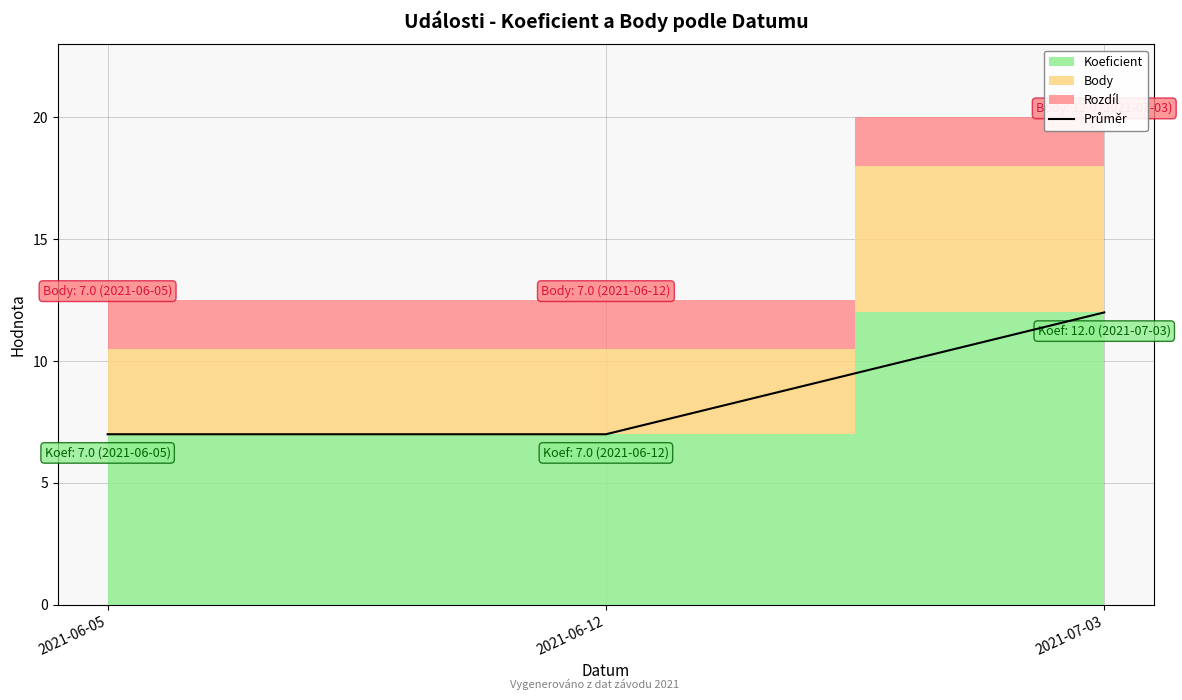

How many data points does each series have?

3